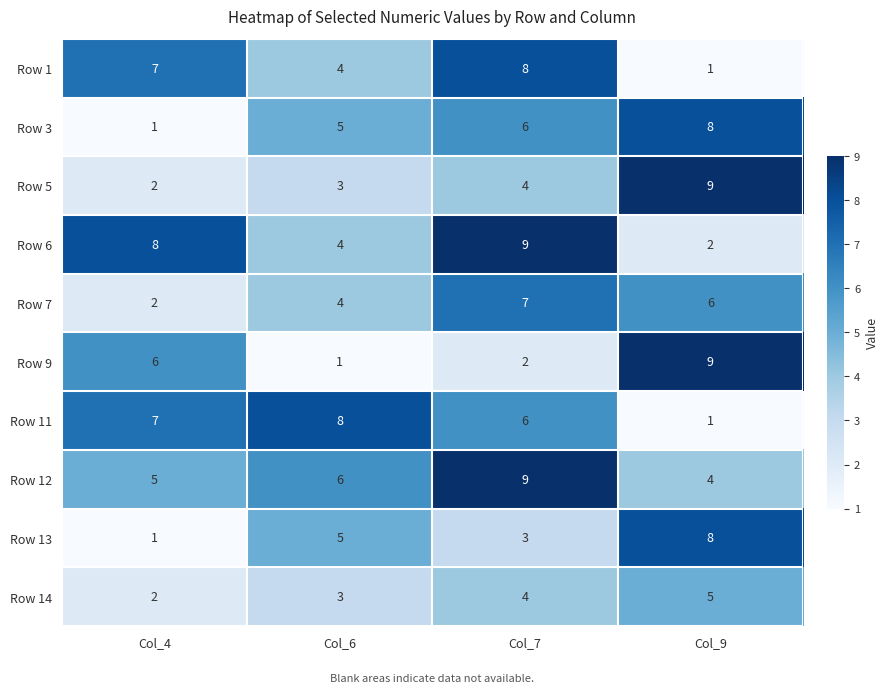

True or false: Row 13 has a value of 8 at Col_9.

True